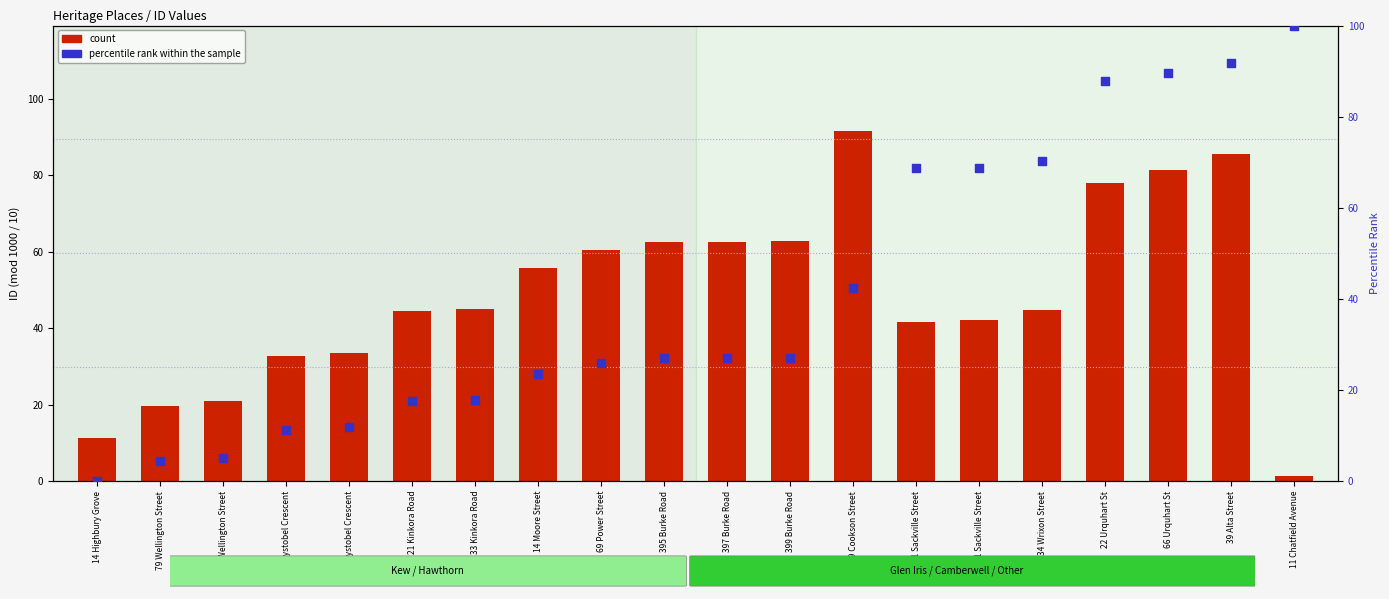

Which series has the largest total across all categories?

count